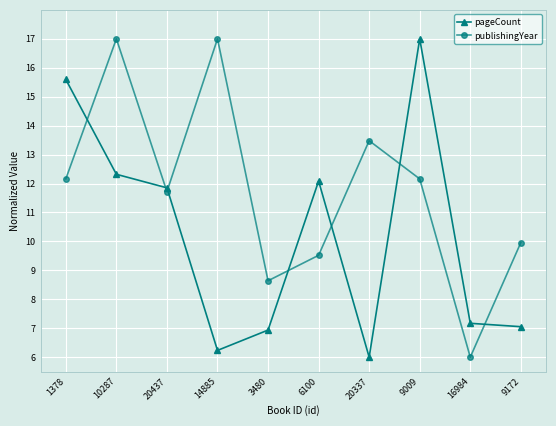

How many values in the pageCount series are below 11?

5